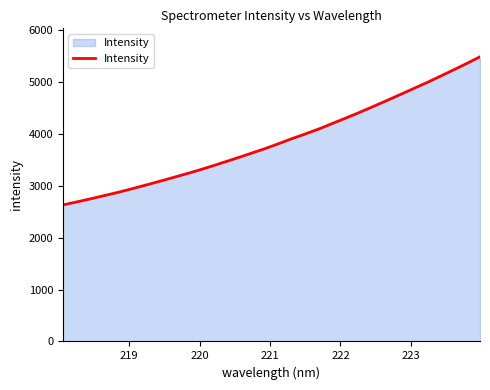

Reading left to right, transcribe all the data shown in this chart.

2633.4	2690.2	2748.2	2810.0	2870.4	2936.6	3005.8	3076.4	3148.5	3221.9	3296.9	3377.2	3460.7	3544.6	3631.6	3718.4	3813.3	3910.9	4002.3	4097.4	4203.0	4307.7	4414.3	4526.0	4639.8	4755.2	4872.0	4988.0	5110.1	5234.3	5361.0	5491.3